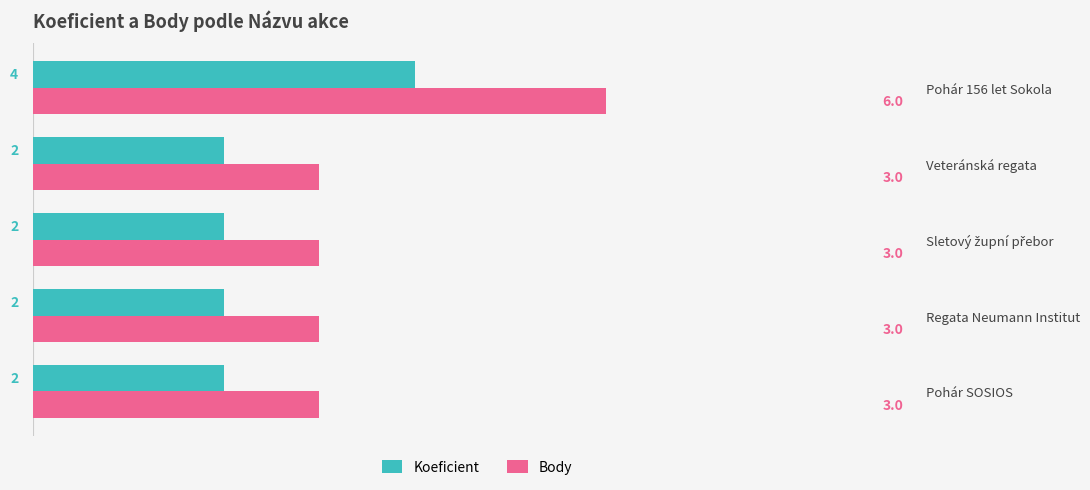

Which series has the largest total across all categories?

Body